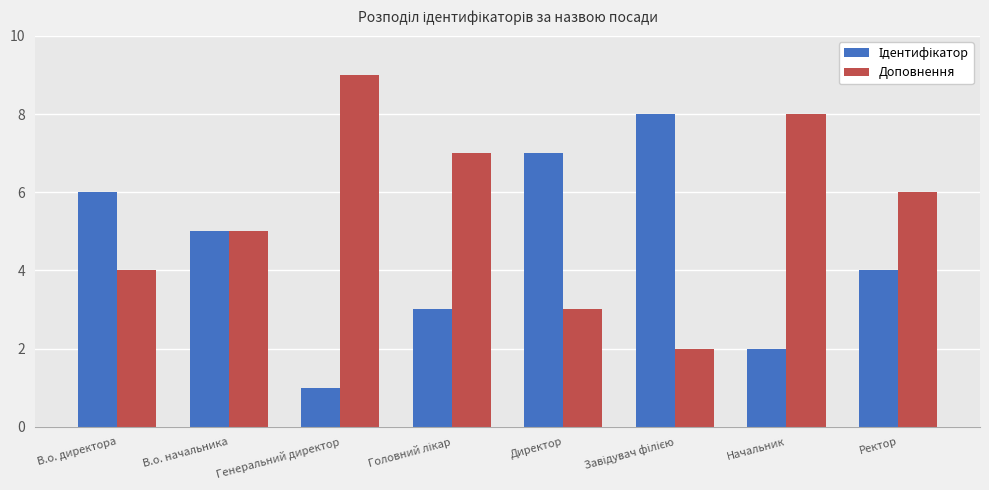

Which series has the largest total across all categories?

Доповнення